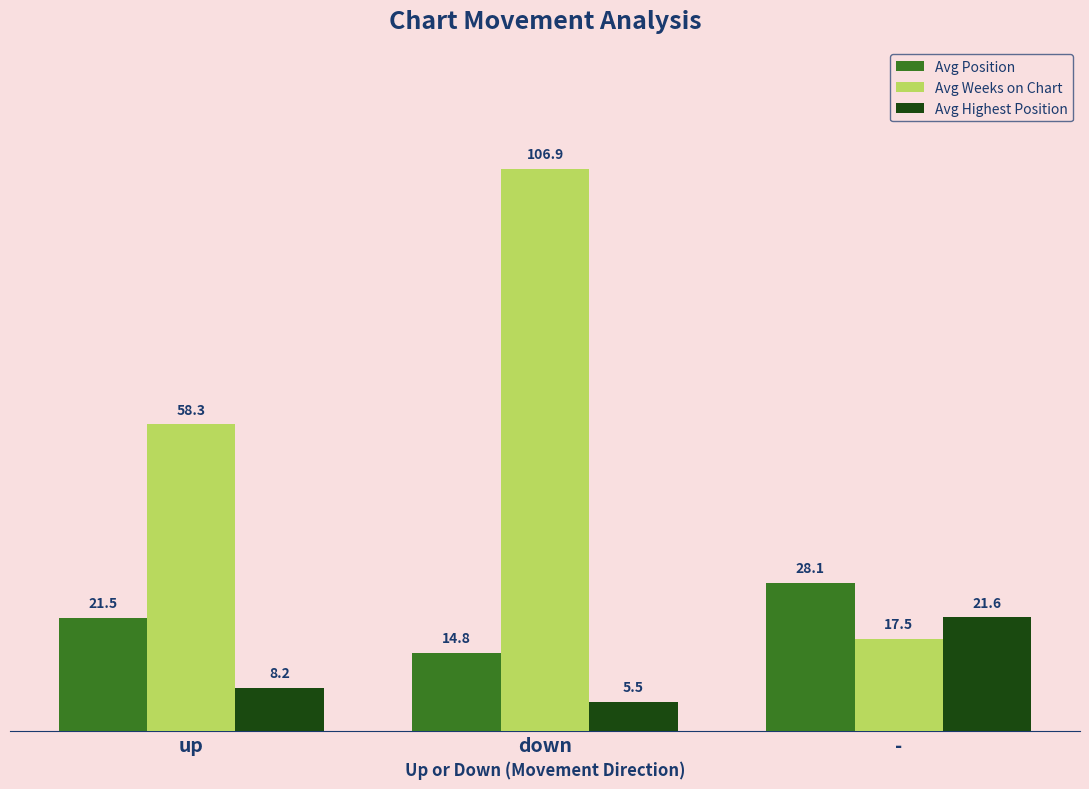

What is the minimum value shown in the chart?

5.5